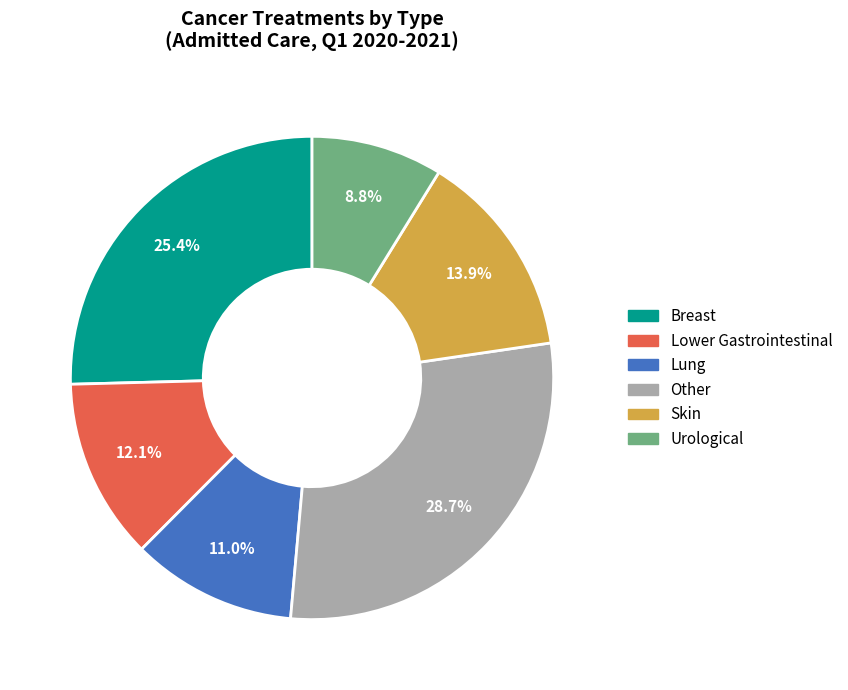

How many segments does this pie chart have?

6